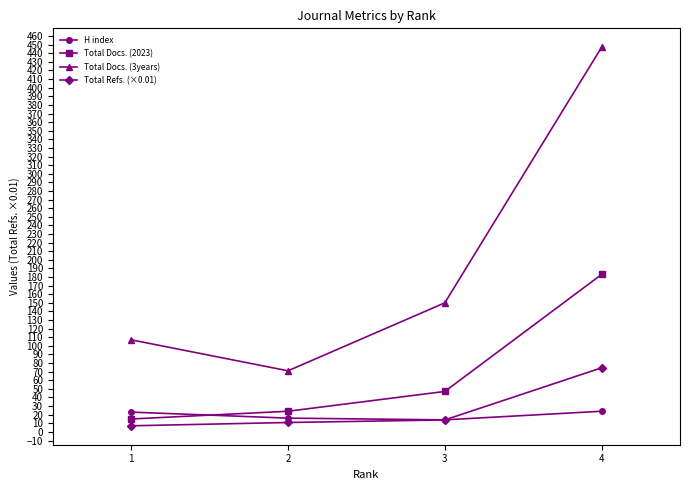

True or false: Total Refs. (×0.01) and Total Docs. (3years) intersect in this chart.

False